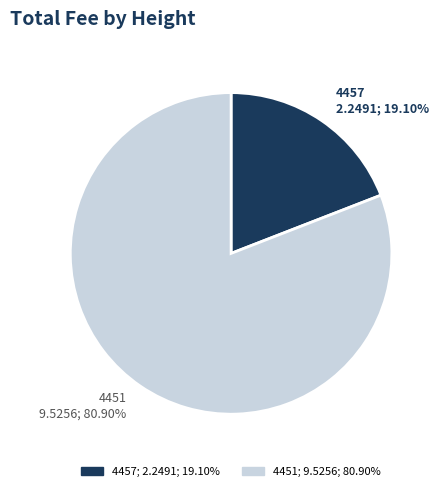

Count the number of slices in the pie.

2